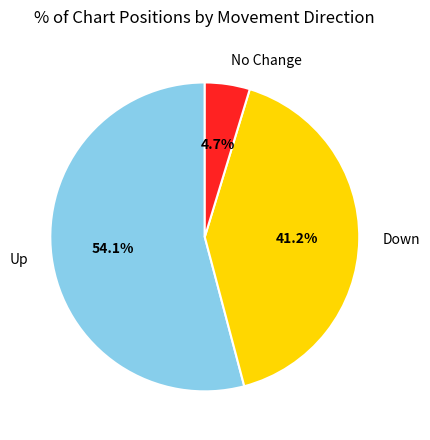

What is the total percentage of Down and No Change?

45.9%